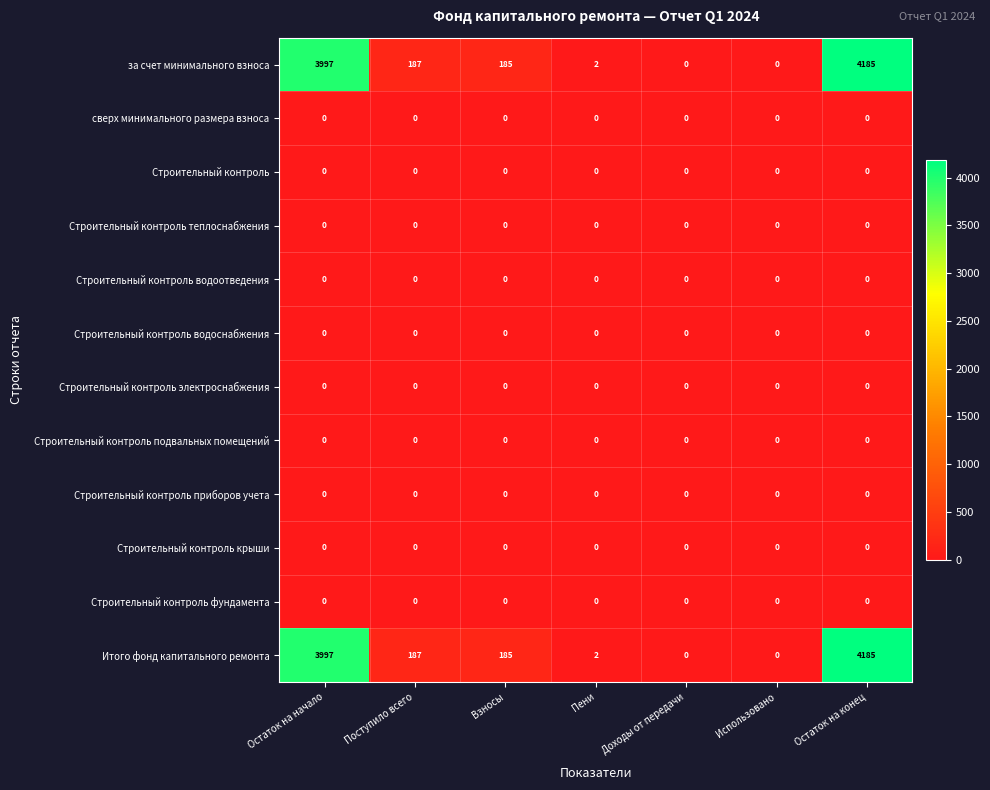

What is the total value across all series at Пени?

4